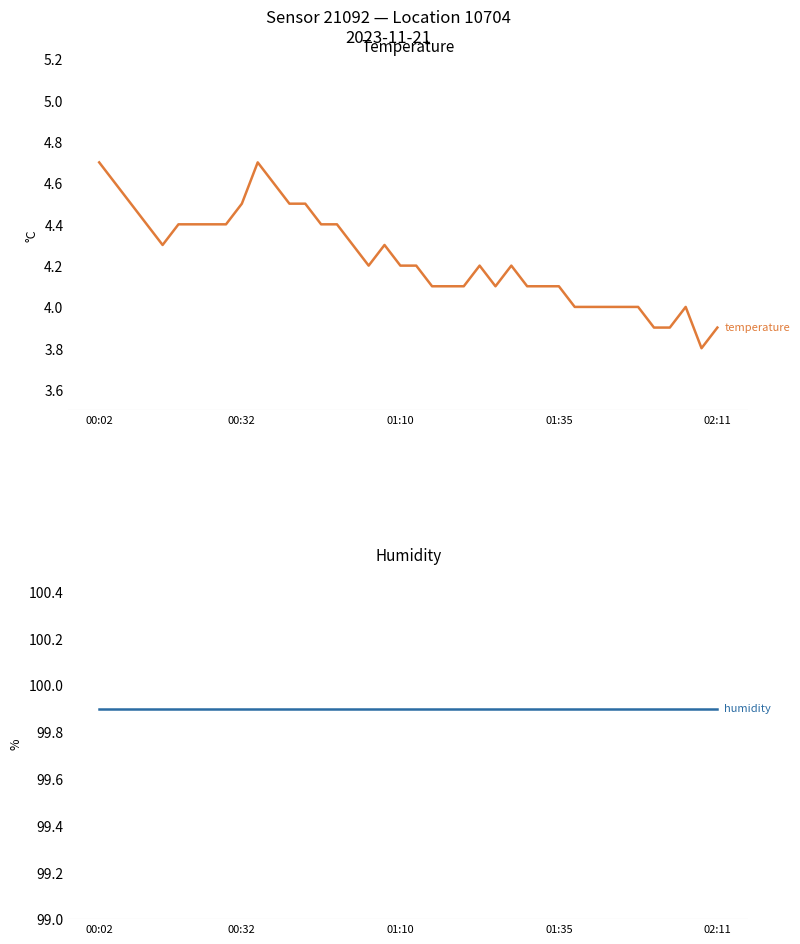

At which category does the chart reach its peak across all series?

00:02